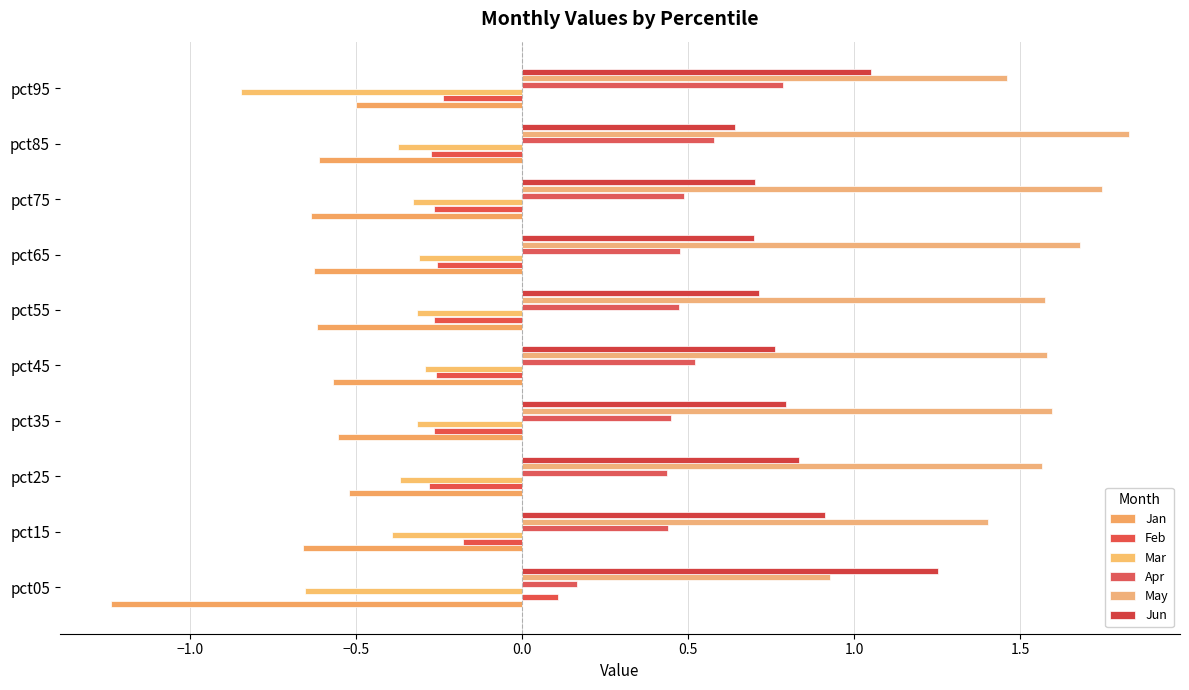

What is the sum of all Apr values?

4.8